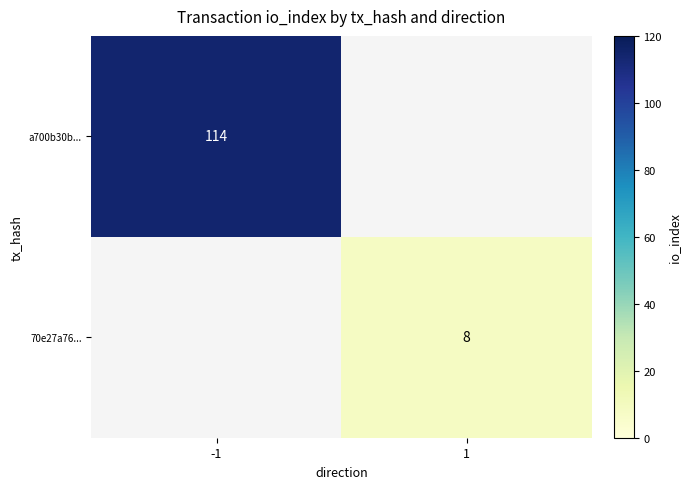

Is it true that 70e27a76... equals 8 at 1?

True